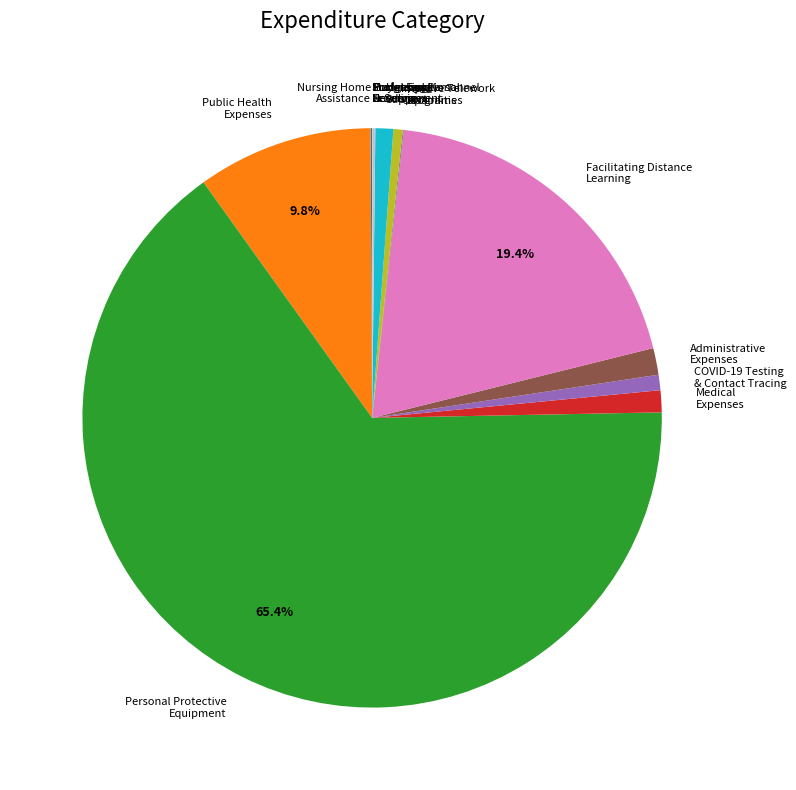

True or false: Public Health Expenses accounts for 10% of the total.

True